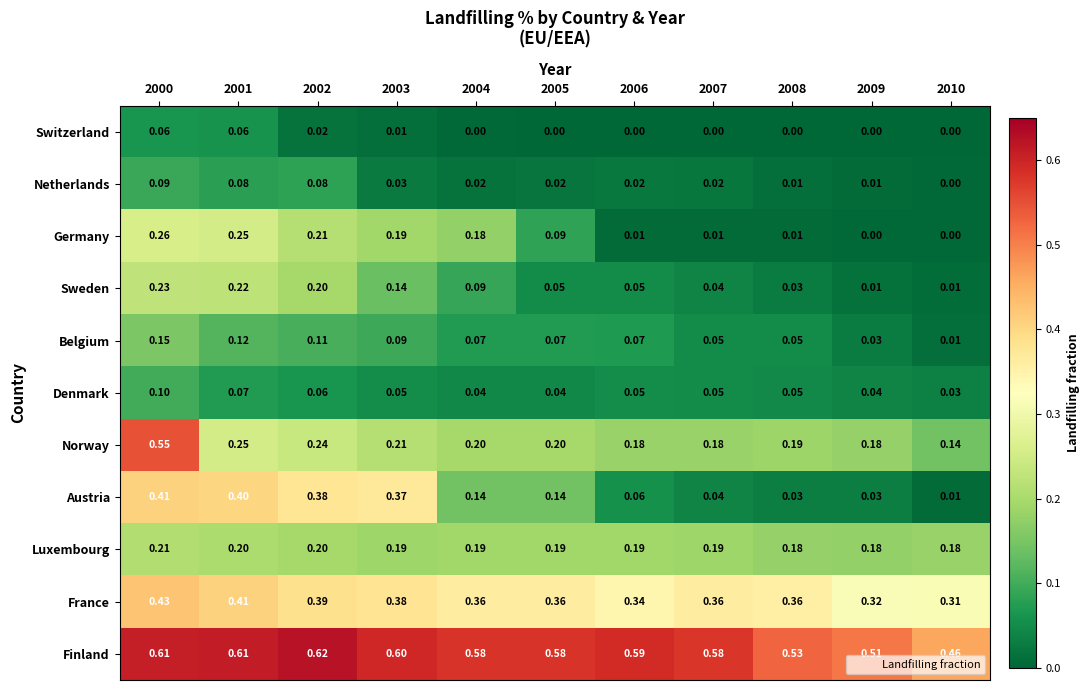

Which series changed the most between 2000 and 2003?

Norway